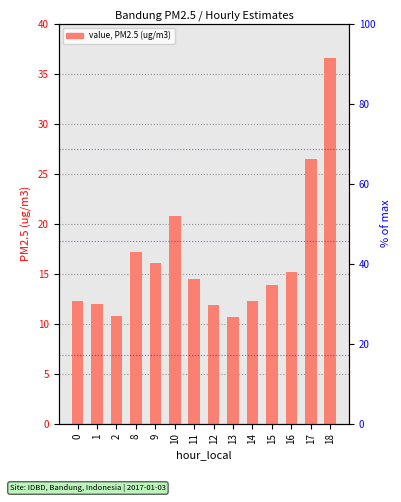

What is the greatest value displayed?

36.6